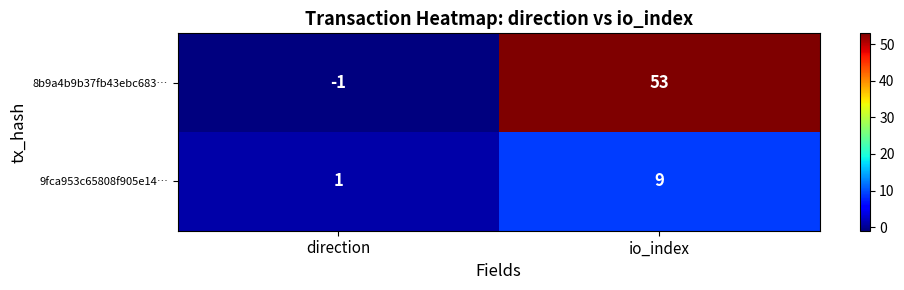

At which category is the sum across all series the highest?

io_index